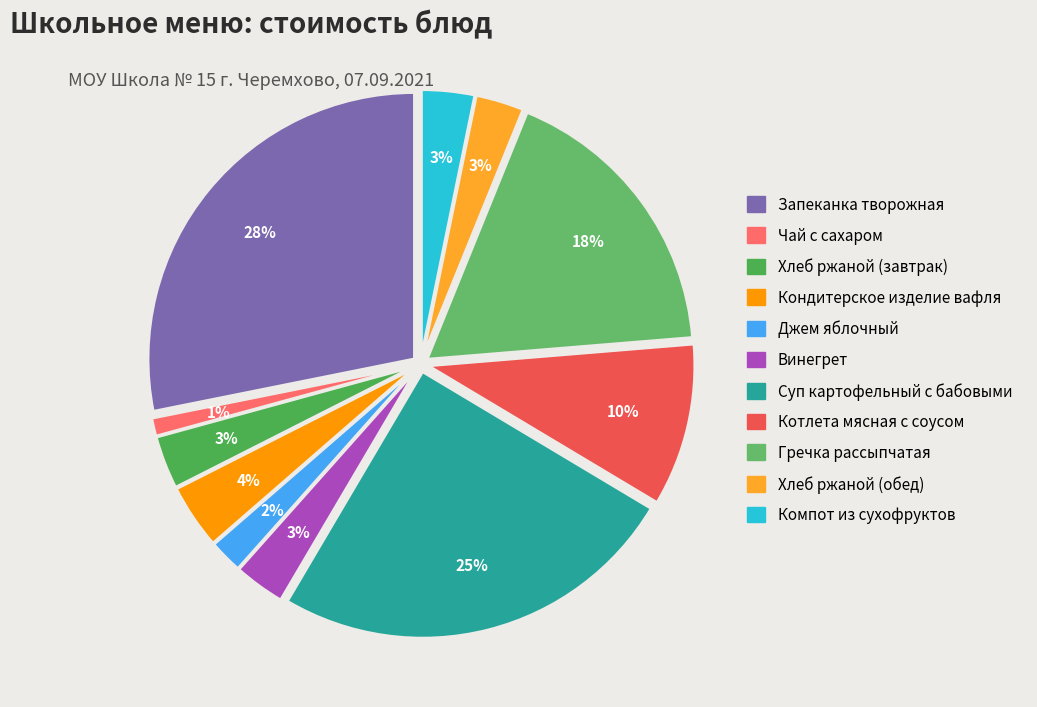

Which slice is the largest?

Запеканка творожная